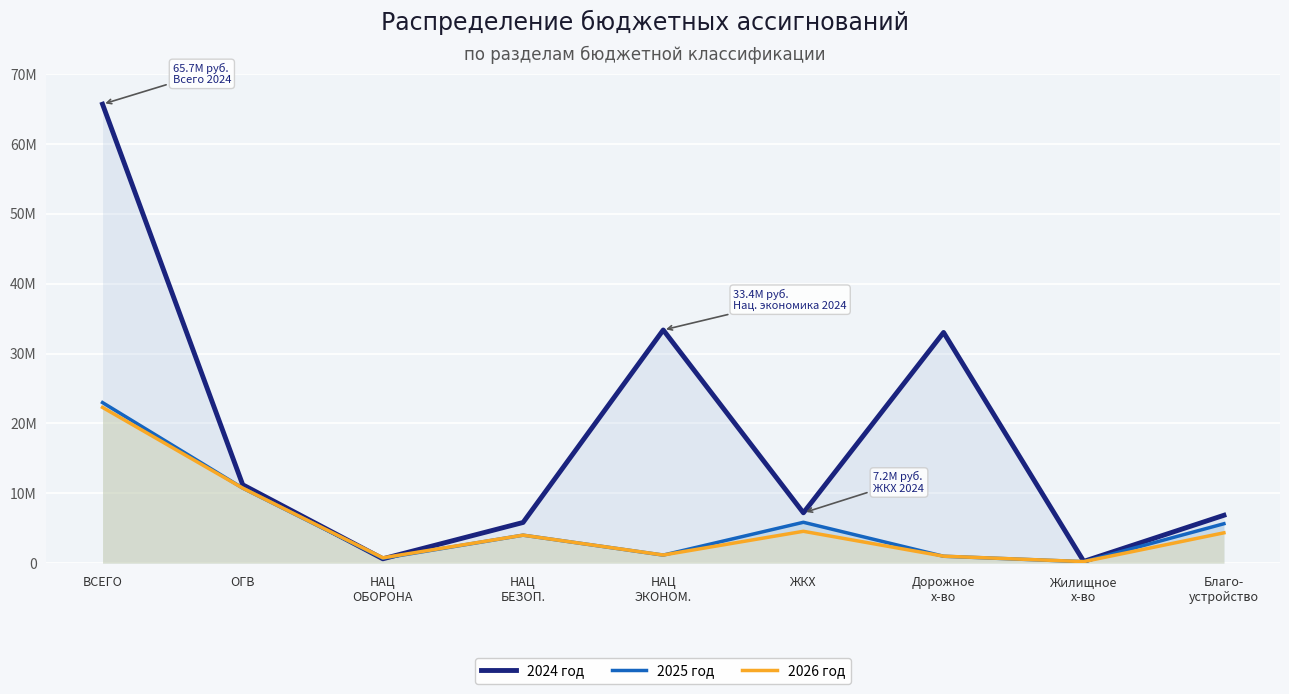

Reading left to right, extract all data points from this chart.

2024 год: ВСЕГО=65693150.8	ОГВ=11215008.0	НАЦ
ОБОРОНА=619844.0	НАЦ
БЕЗОП.=5818324.1	НАЦ
ЭКОНОМ.=33375591.2	ЖКХ=7199278.4	Дорожное
х-во=33019512.9	Жилищное
х-во=249318.5	Благо-
устройство=6849959.9
2025 год: ВСЕГО=22981044.0	ОГВ=10738597.0	НАЦ
ОБОРОНА=689094.0	НАЦ
БЕЗОП.=4002116.0	НАЦ
ЭКОНОМ.=1149100.0	ЖКХ=5845310.0	Дорожное
х-во=983100.0	Жилищное
х-во=207695.7	Благо-
устройство=5637614.3
2026 год: ВСЕГО=22289971.0	ОГВ=10738597.0	НАЦ
ОБОРОНА=759531.0	НАЦ
БЕЗОП.=4002116.0	НАЦ
ЭКОНОМ.=1159000.0	ЖКХ=4555149.0	Дорожное
х-во=993000.0	Жилищное
х-во=217534.7	Благо-
устройство=4337614.3